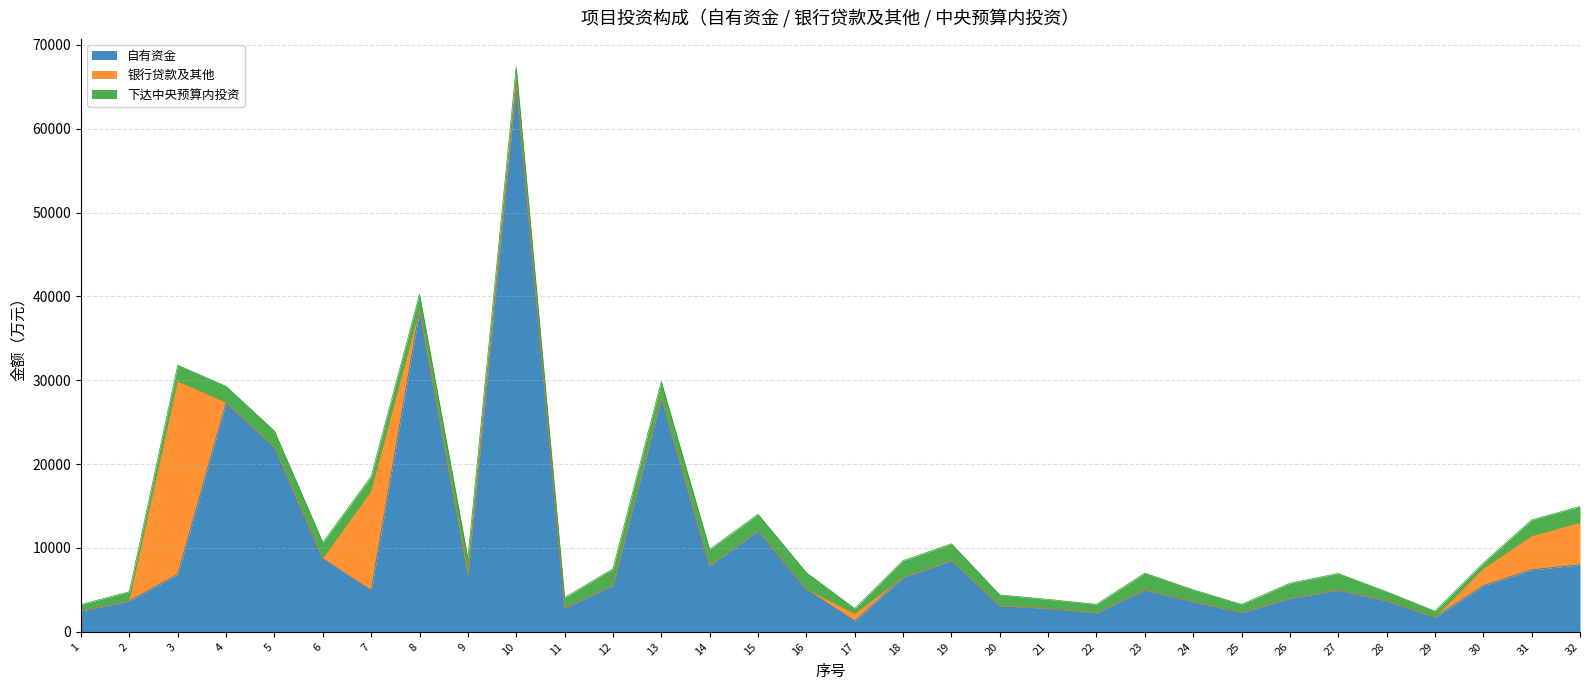

Reading left to right, transcribe all the data shown in this chart.

自有资金: 2504	3683	6855	27326	22000	8700	4935	38300	6800	65400	2820	5560	27888	7881	12069	5057	1280	6489	8500	3103	2800	2278	5000	3610	2300	4000	4985	3680	1715	5500	7393	8000
银行贷款及其他: 0	0	23000	0	0	0	11816	0	0	0	0	0	0	0	0	0	854	0	0	0	0	0	0	0	0	0	0	0	0	2000	4000	5000
下达中央预算内投资: 750	1100	1950	1950	1950	1950	1780	1950	1950	1950	1260	1950	1950	1950	1950	2000	640	2000	2000	1300	1070	1000	2000	1400	970	1800	1970	1100	750	700	1950	1950